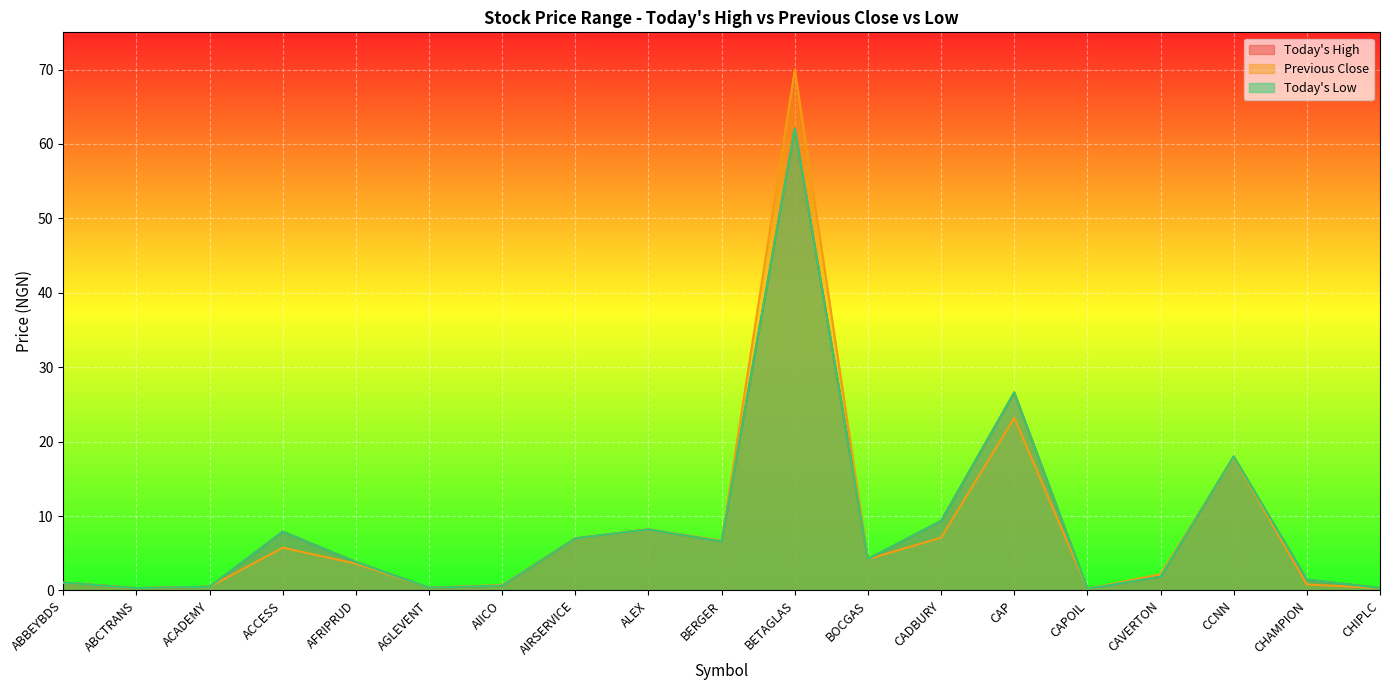

What is the difference between the Previous Close values at AGLEVENT and ABBEYBDS?

0.7